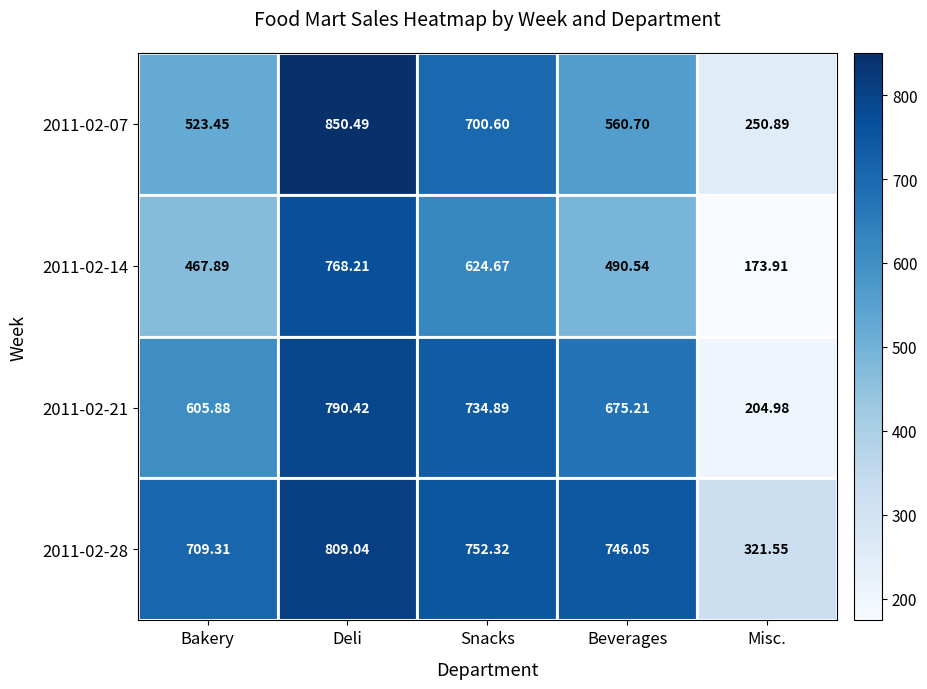

At which label does 2011-02-21 reach its peak?

Deli